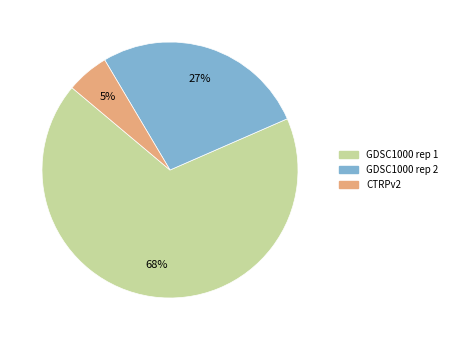

What is the largest slice in the pie chart?

GDSC1000 rep 1